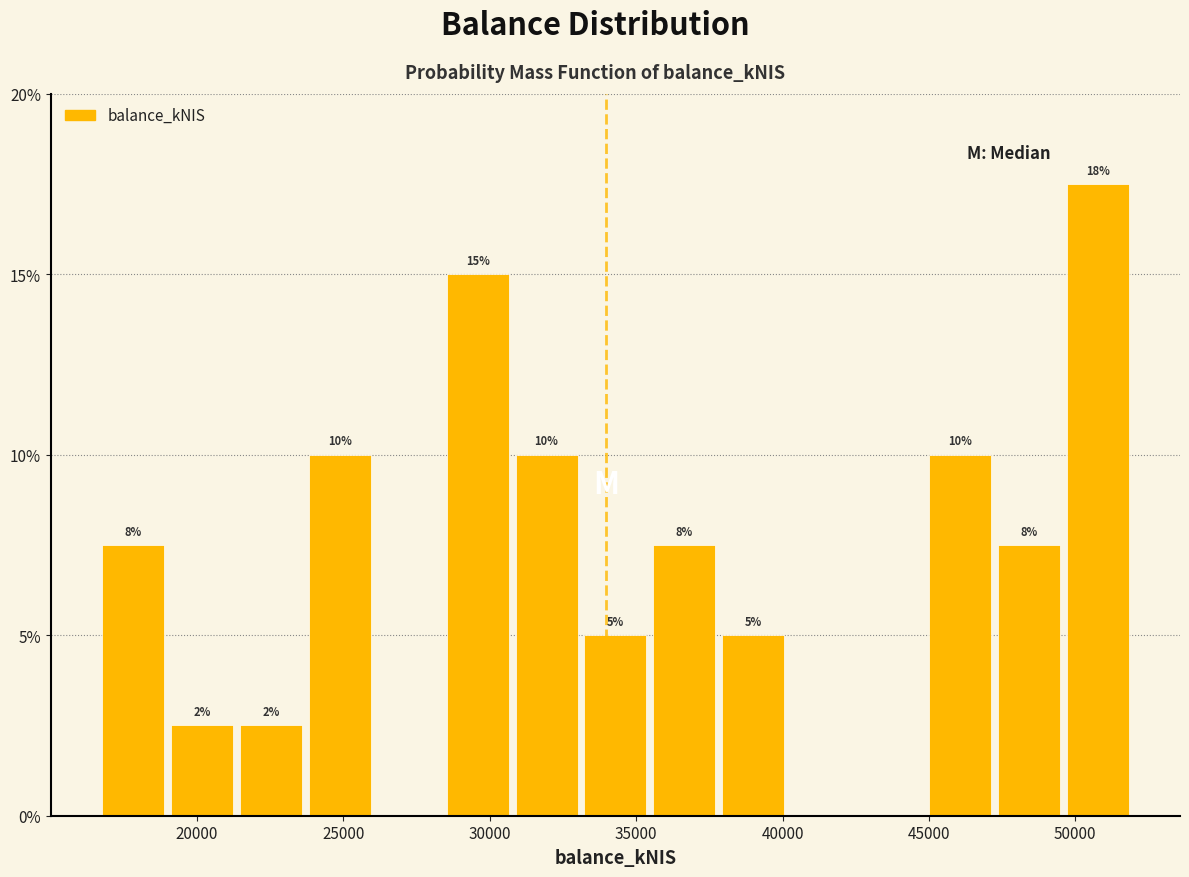

Which range on the x-axis has the tallest bar?

49500 to 52000